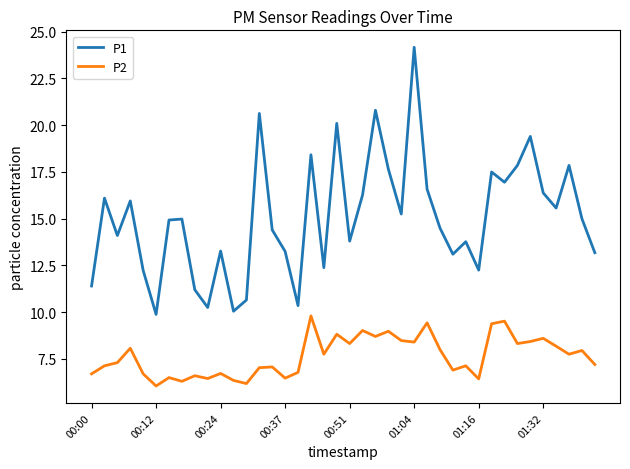

True or false: P2 and P1 intersect in this chart.

False